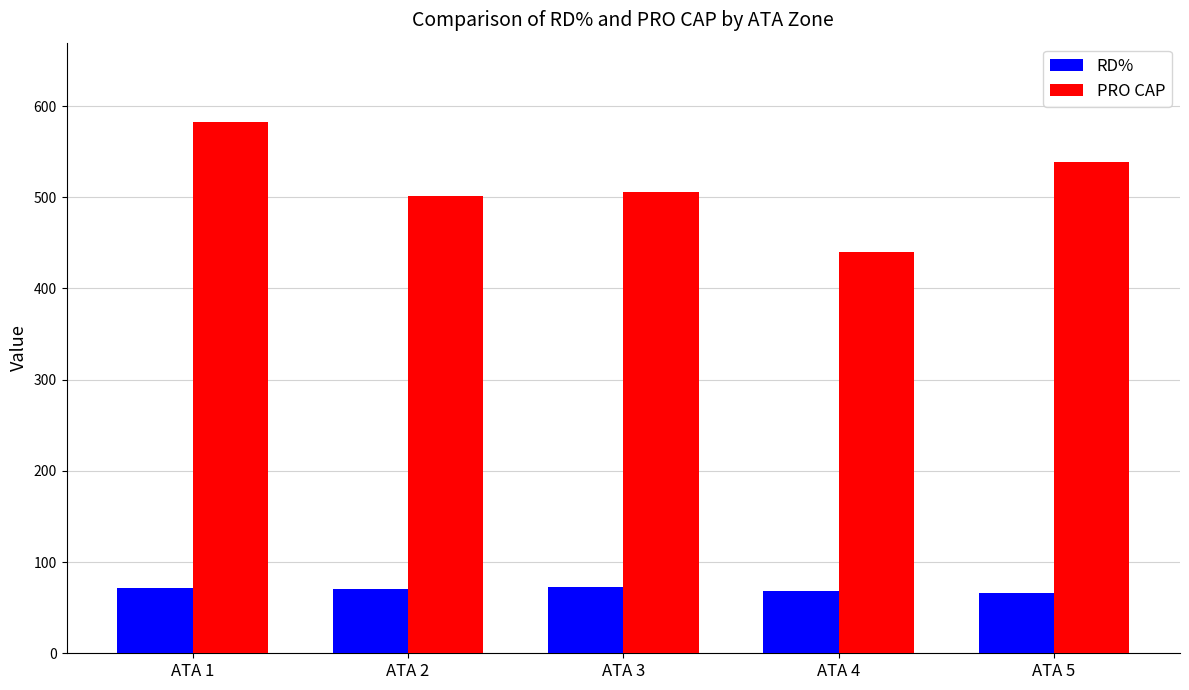

List the series in order of their overall mean, highest first.

PRO CAP, RD%